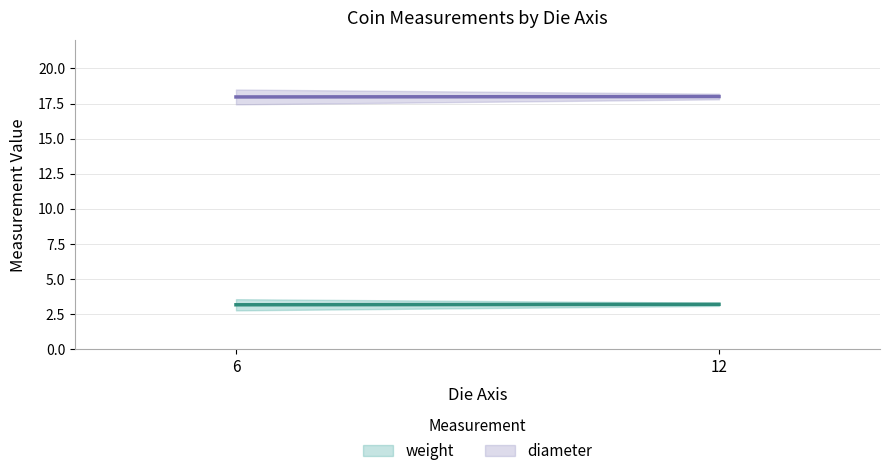

Read the diameter value at 6.

18.0